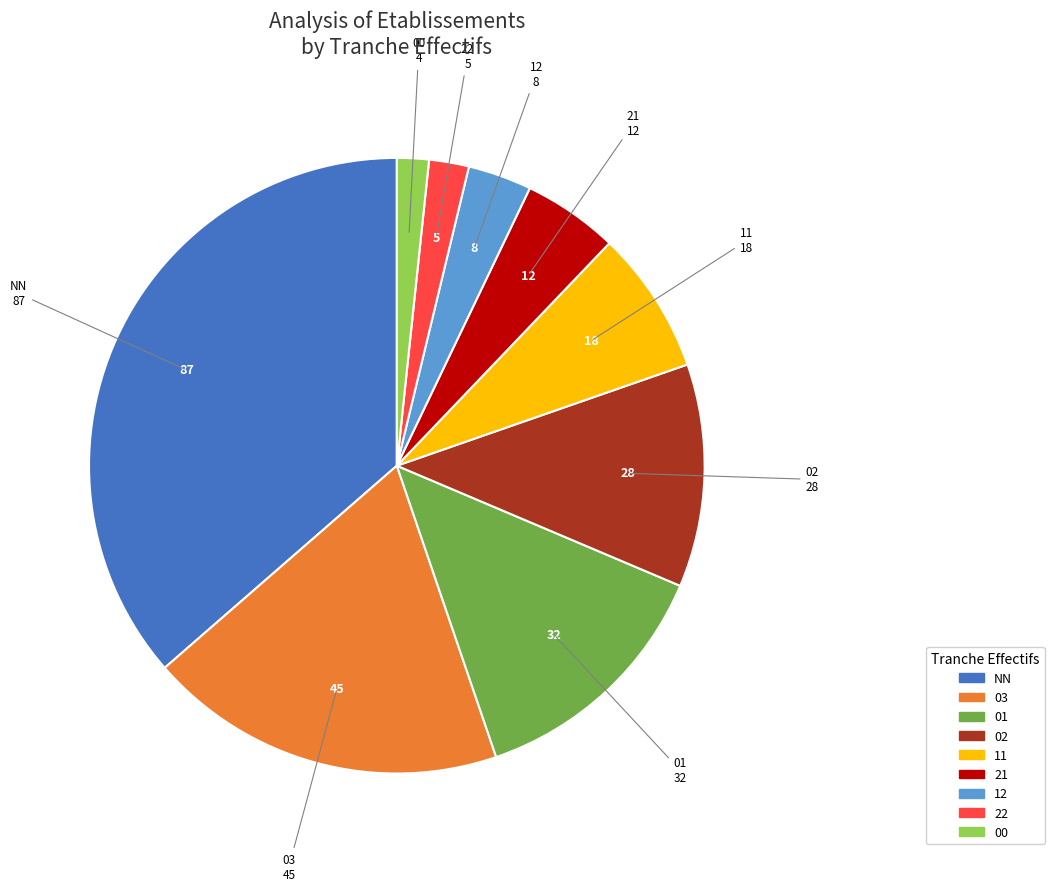

Does 03 represent more than half of the total?

No